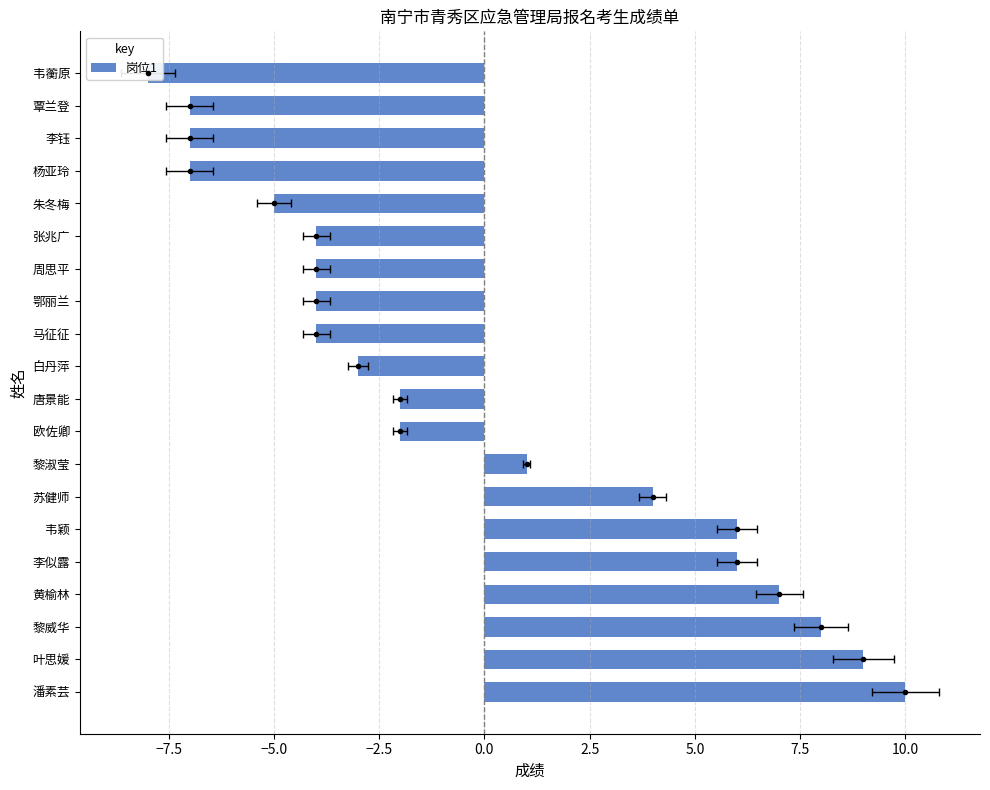

How many negative values are there?

12